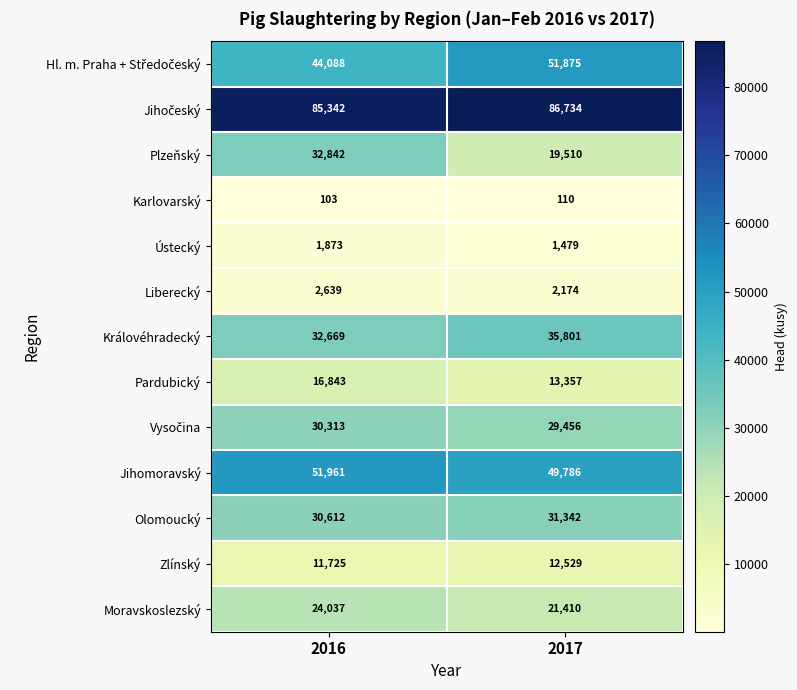

Which series has the widest spread of values?

Plzeňský